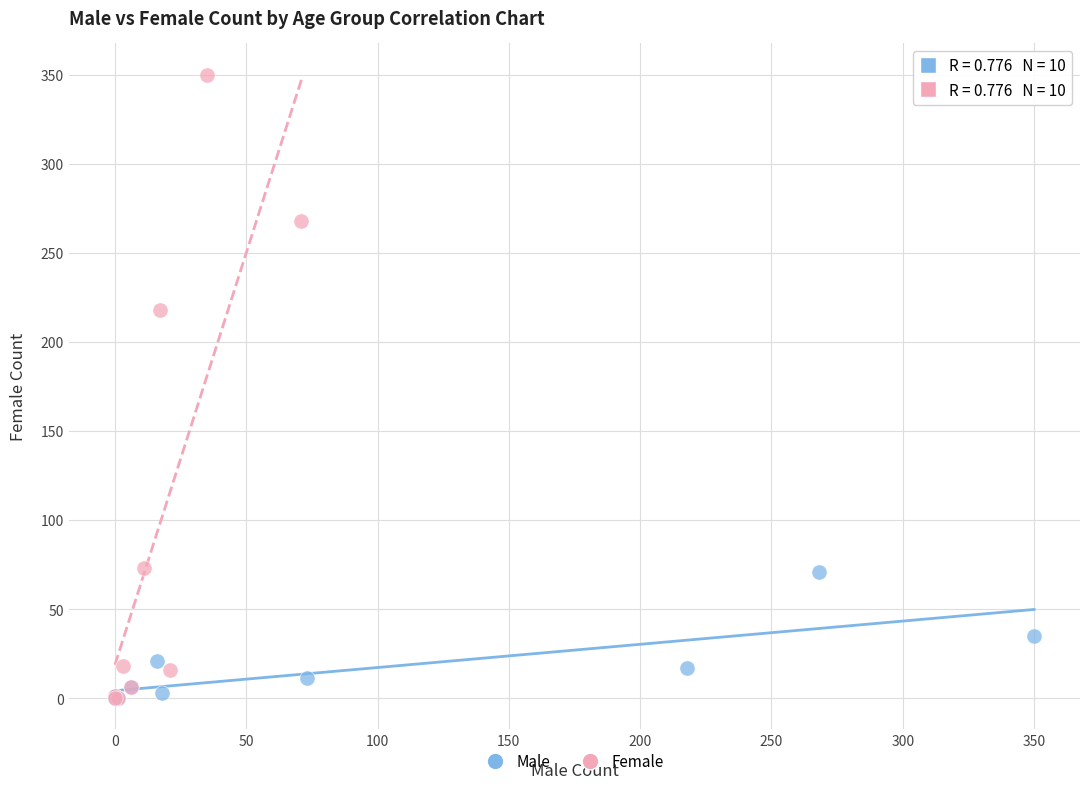

Which series reaches the maximum Y coordinate?

Female